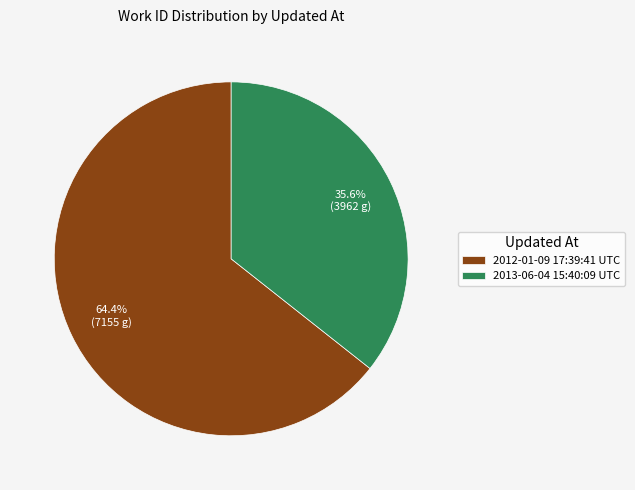

Which category has the smallest portion of the pie?

2013-06-04 15:40:09 UTC